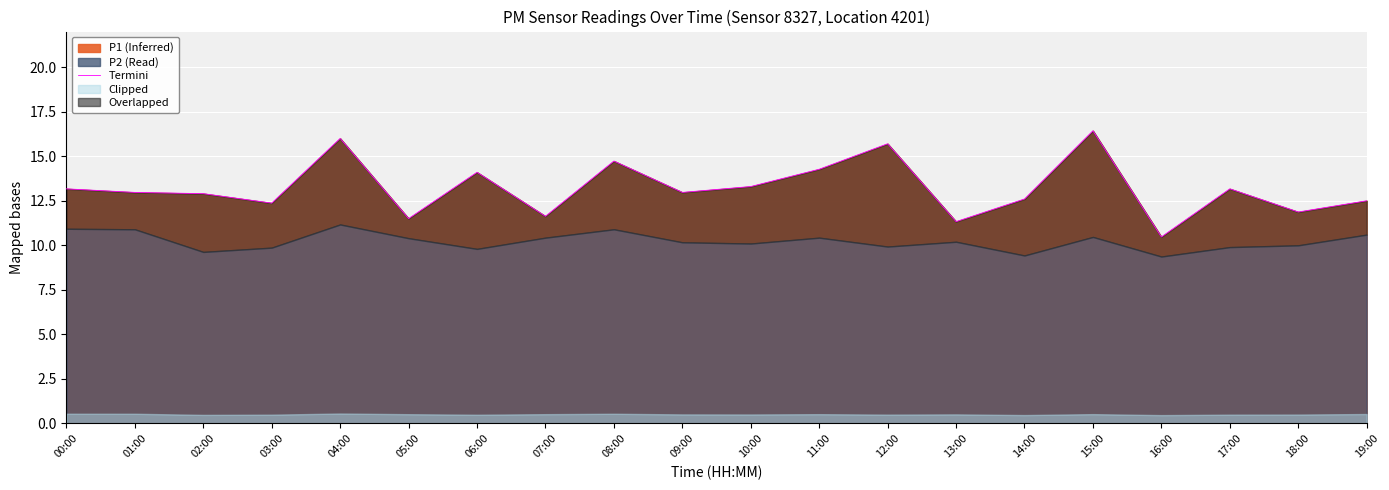

What is the label of the 1st point from the right?

19:00